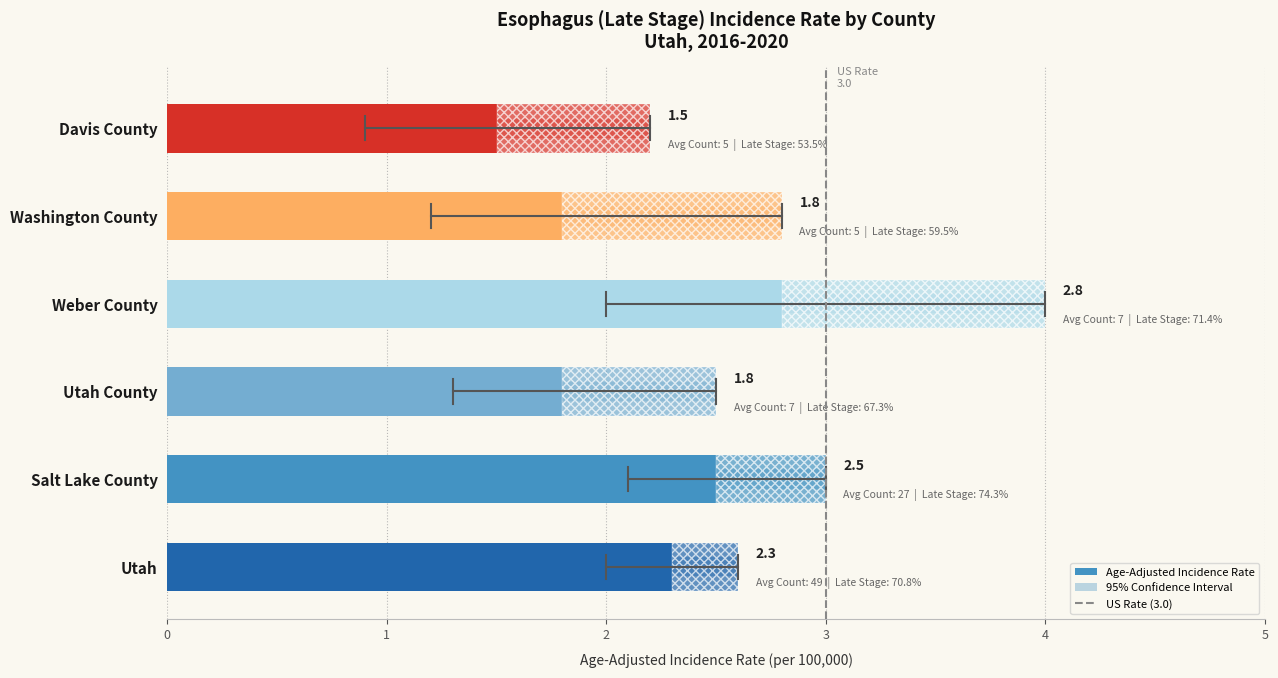

How many series are shown in this chart?

1